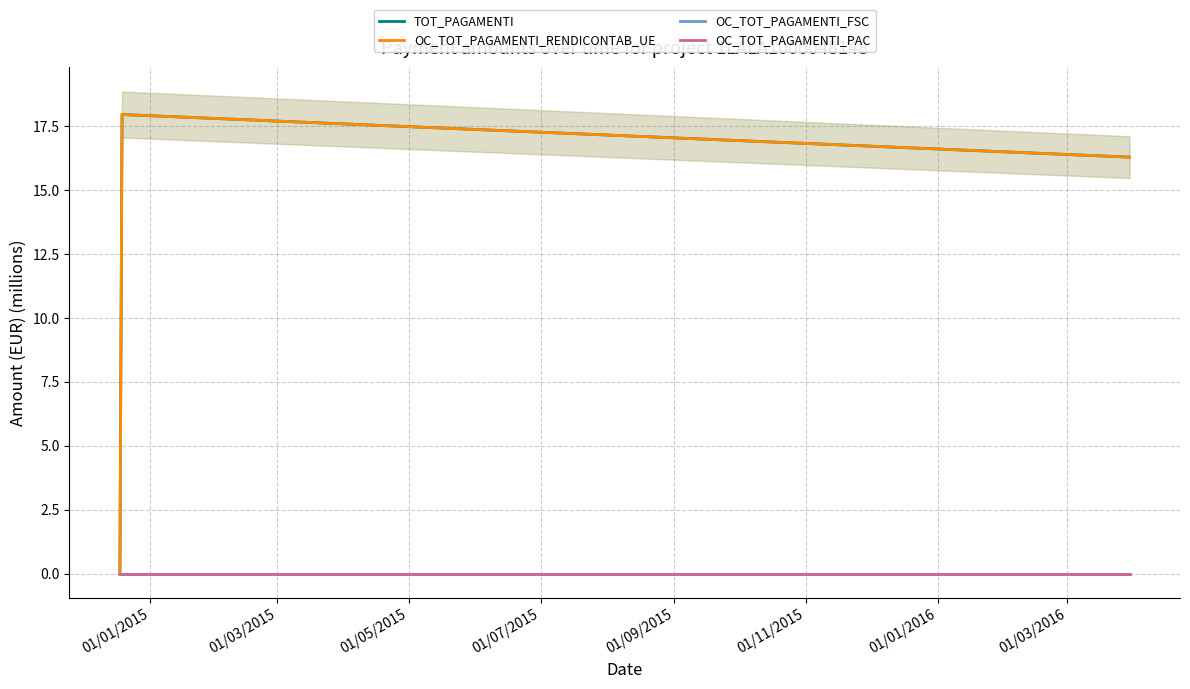

What is the label of the 1st point from the left?

01/01/2015